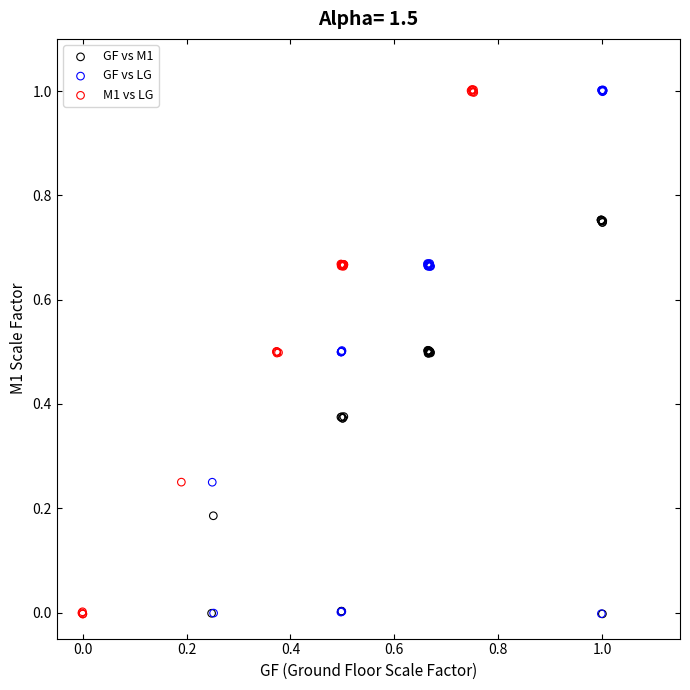

What are all the series names shown in the legend?

GF vs M1, GF vs LG, M1 vs LG